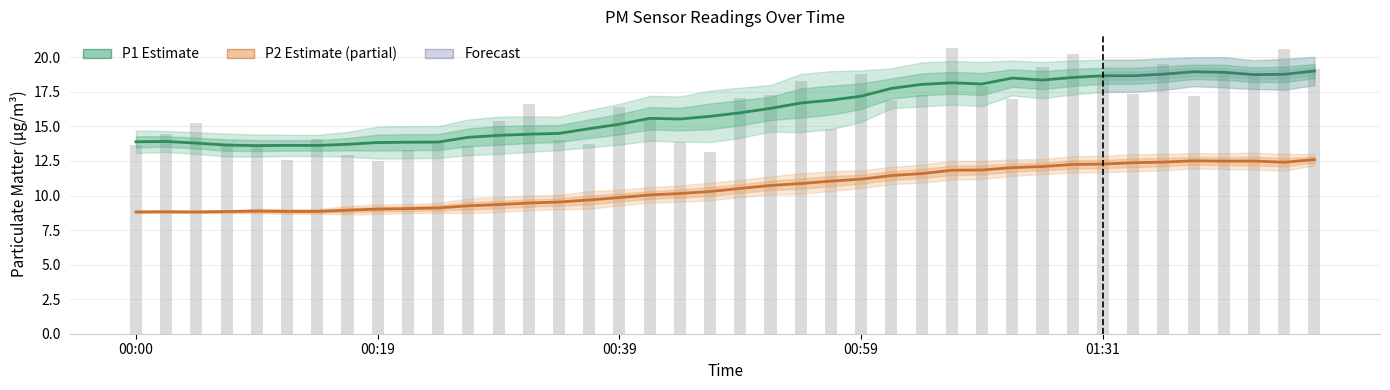

What is the spread (max minus min) of values at 28?

6.2